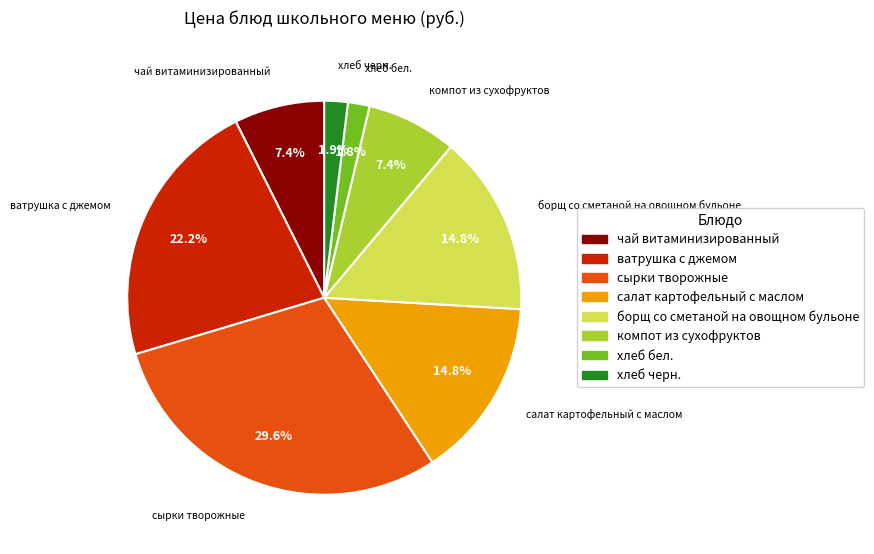

Which slice is the largest?

сырки творожные